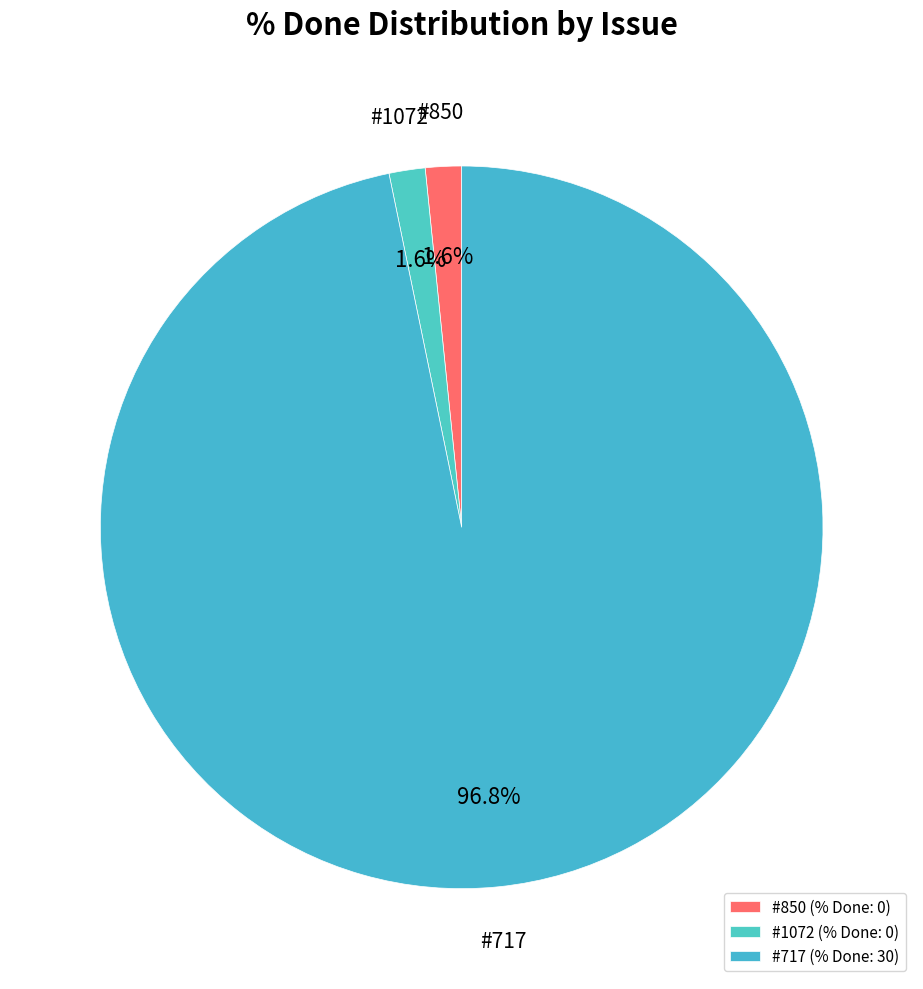

Count the number of slices in the pie.

3